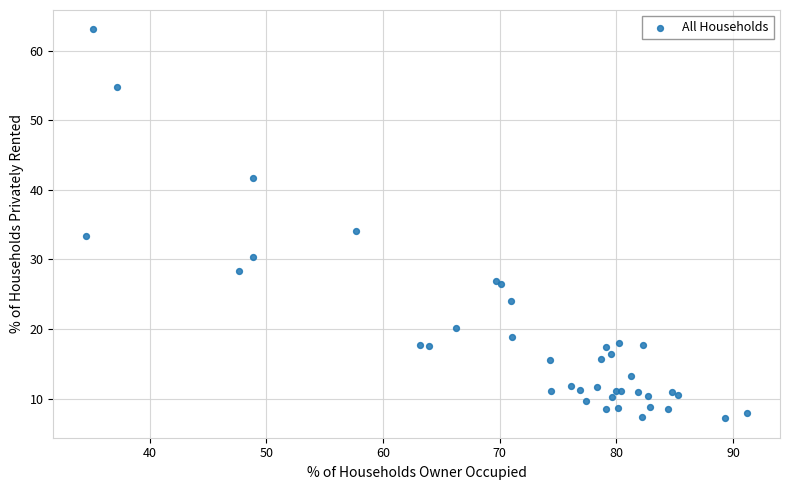

What Y value in the scatter plot is closest to 35?

34.1